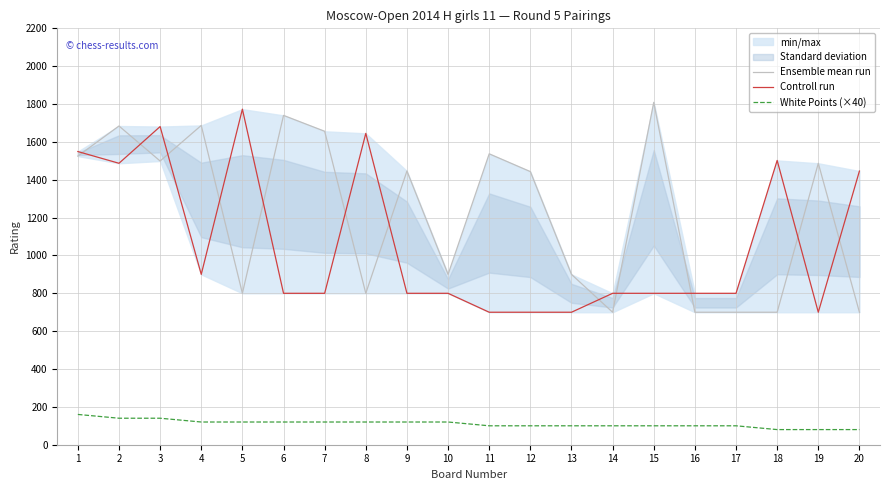

What is the sum of all White Points (×40) values?

2220